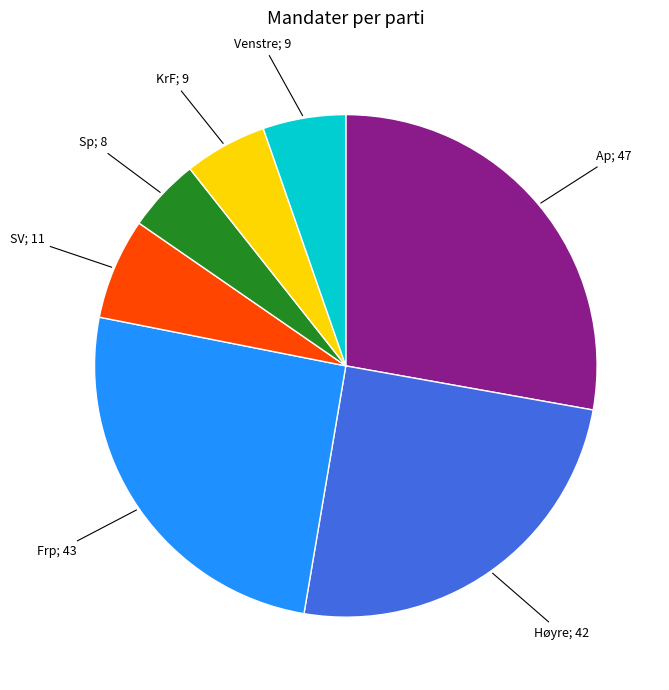

Is Ap; 47 the majority of the pie?

No